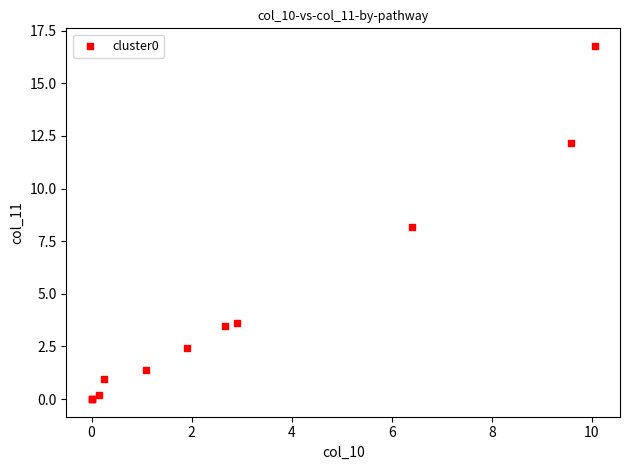

What Y value in the scatter plot is closest to 8?

8.2